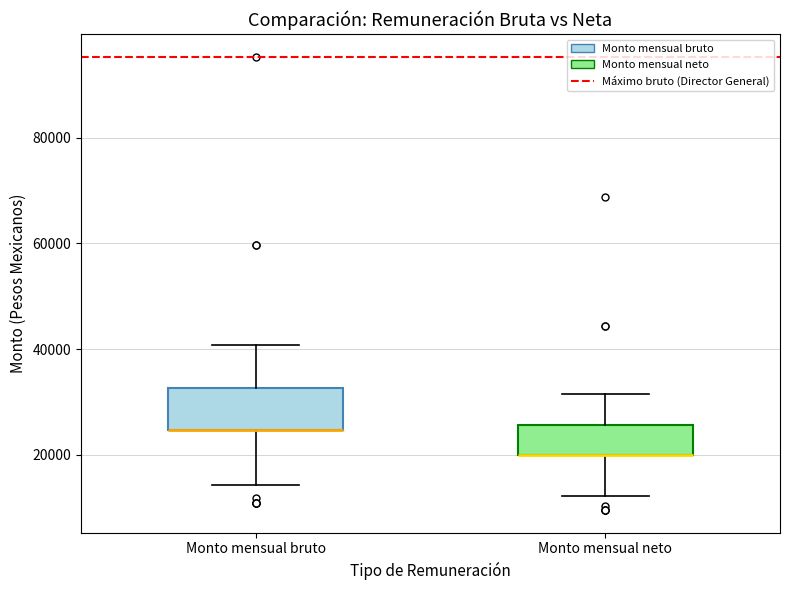

Reading left to right, read every box against the y-axis: the position of its median line, the range the box covers, and the ends of its whiskers. The values are not printed on the chart, so give them approximately, as read against the axis.

Monto mensual bruto: median 24000 (drawn on the box's lower edge), box 24000 to 32000, whiskers 14000 to 40000
Monto mensual neto: median 20000 (drawn on the box's lower edge), box 20000 to 26000, whiskers 12000 to 32000